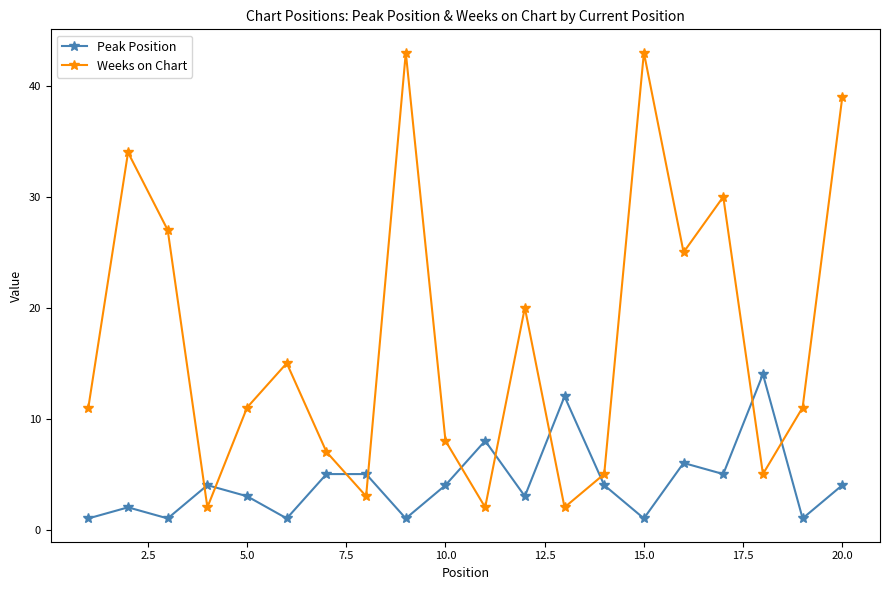

How many categories are shown in the chart?

20